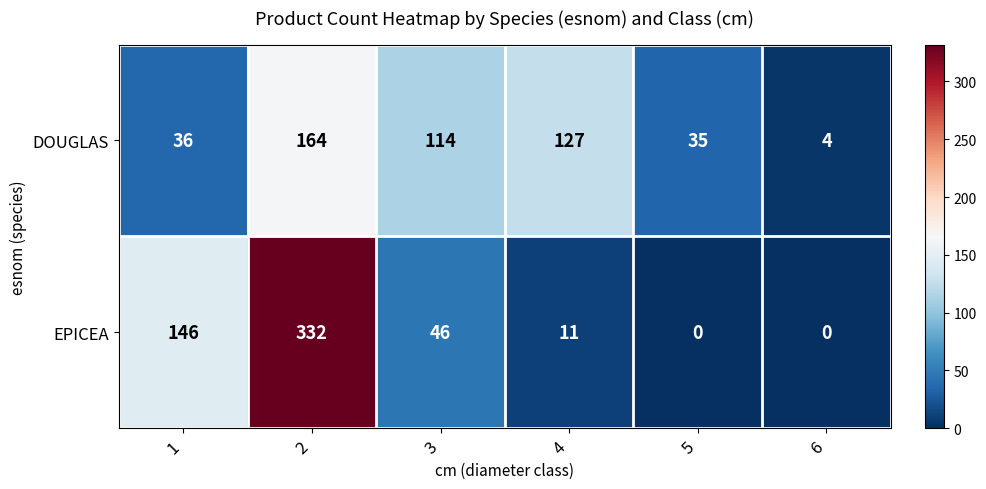

What is the maximum value shown in the chart?

332